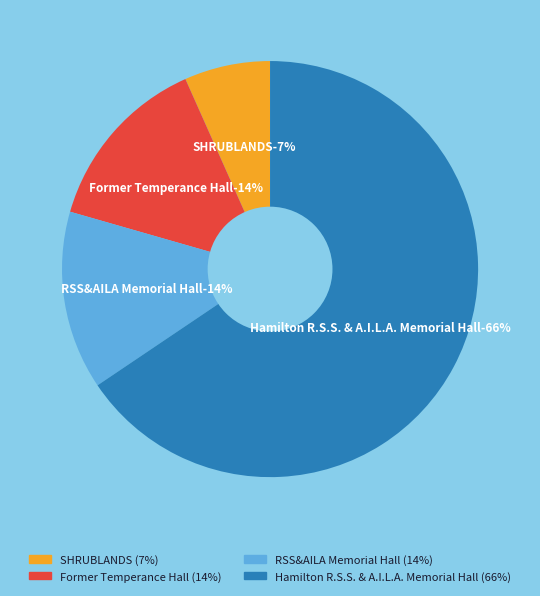

Which category has the biggest portion of the pie?

Hamilton R.S.S. & A.I.L.A. Memorial Hall